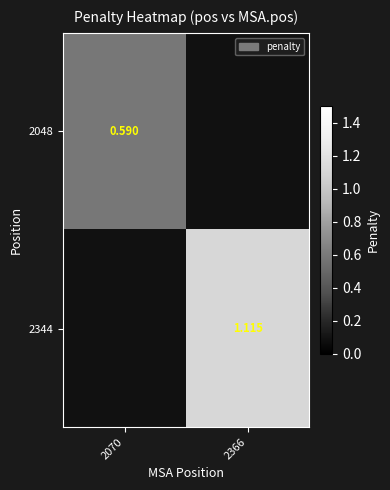

List the series in order of their peak value, lowest first.

2048, 2344